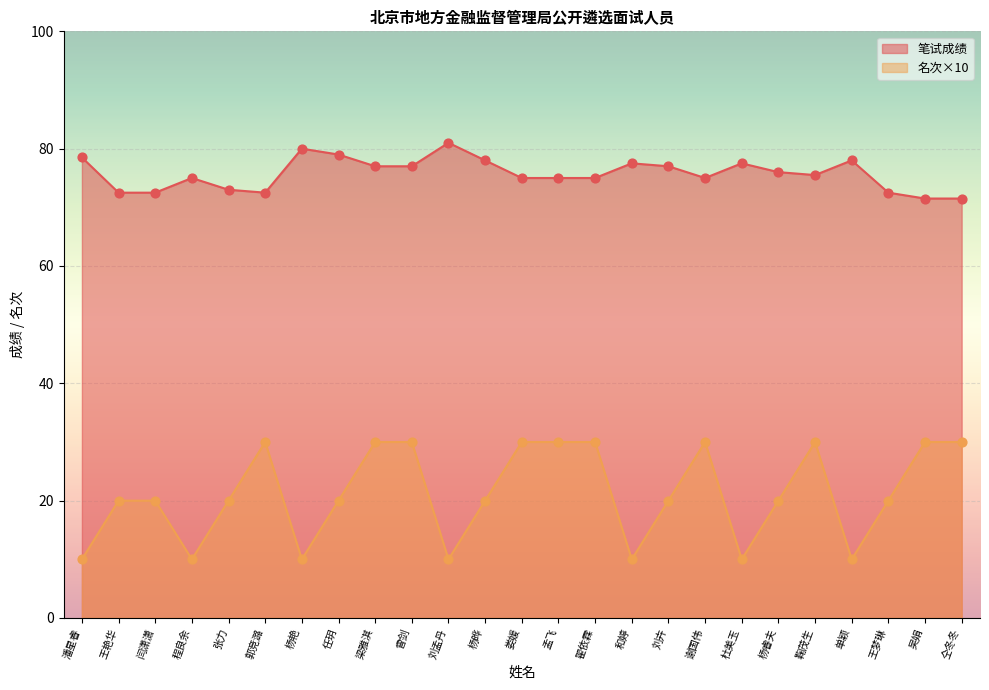

Is the value of 名次 at 谢国伟 greater than the value of 笔试成绩 at 单颖?

No